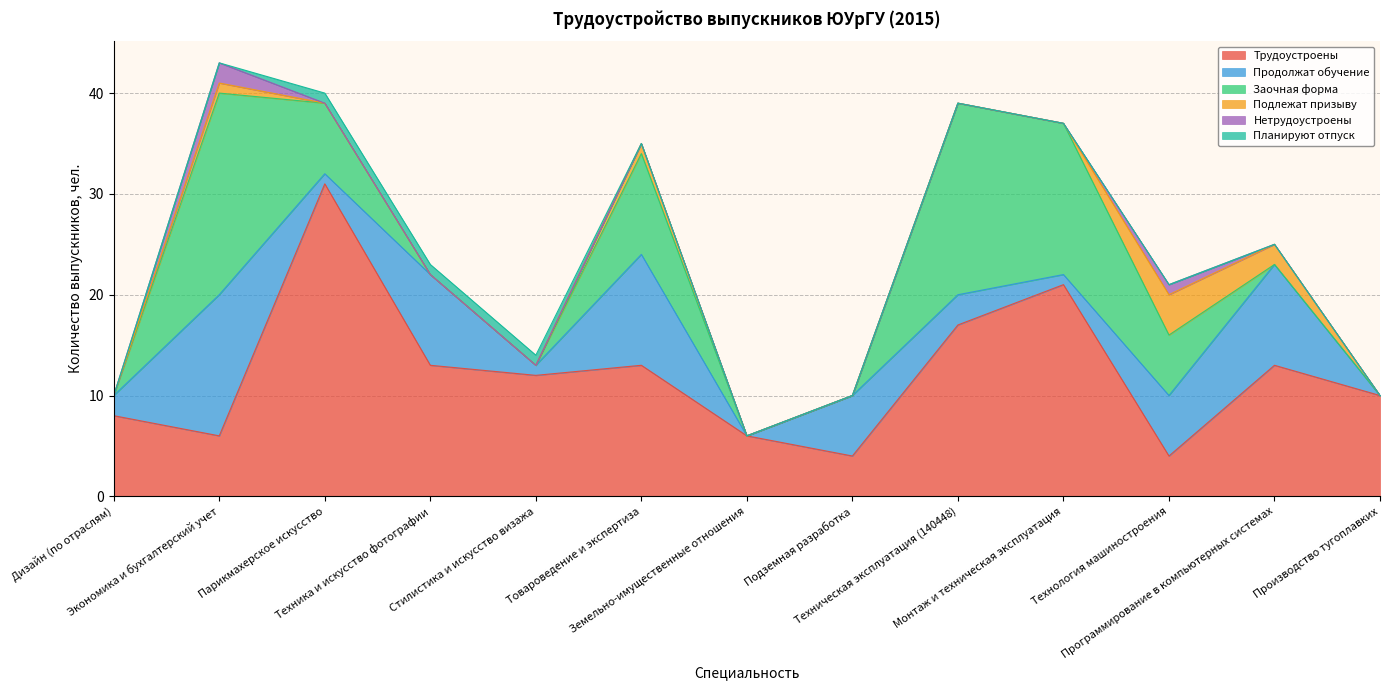

Where do Подлежат призыву and Заочная форма first cross each other?

Технология машиностроения and Программирование в компьютерных системах